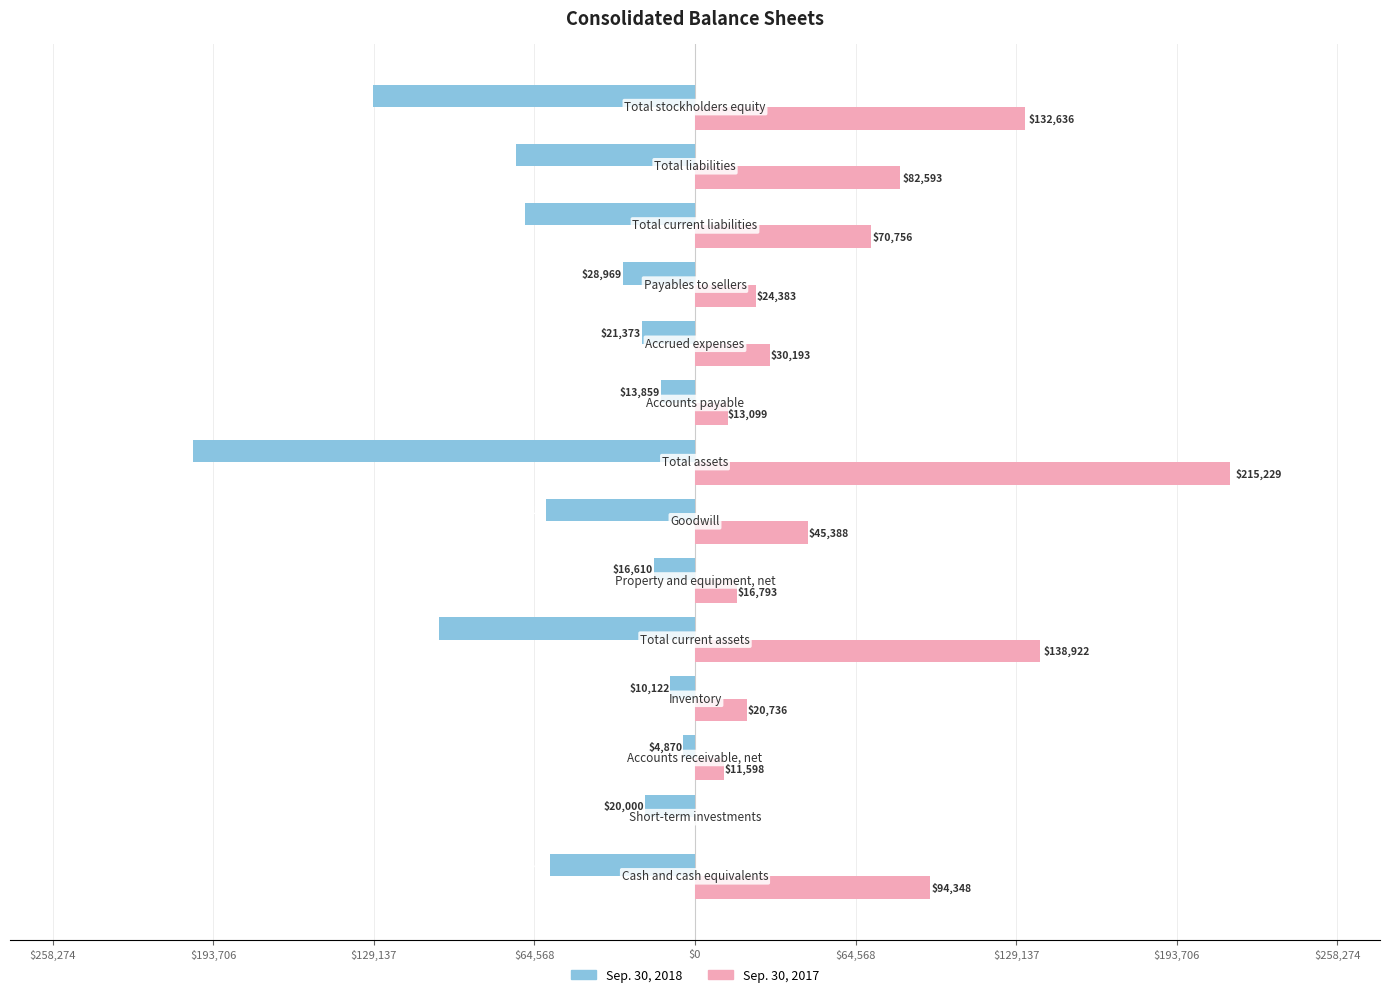

What are all the series names shown in the legend?

Sep. 30, 2018, Sep. 30, 2017